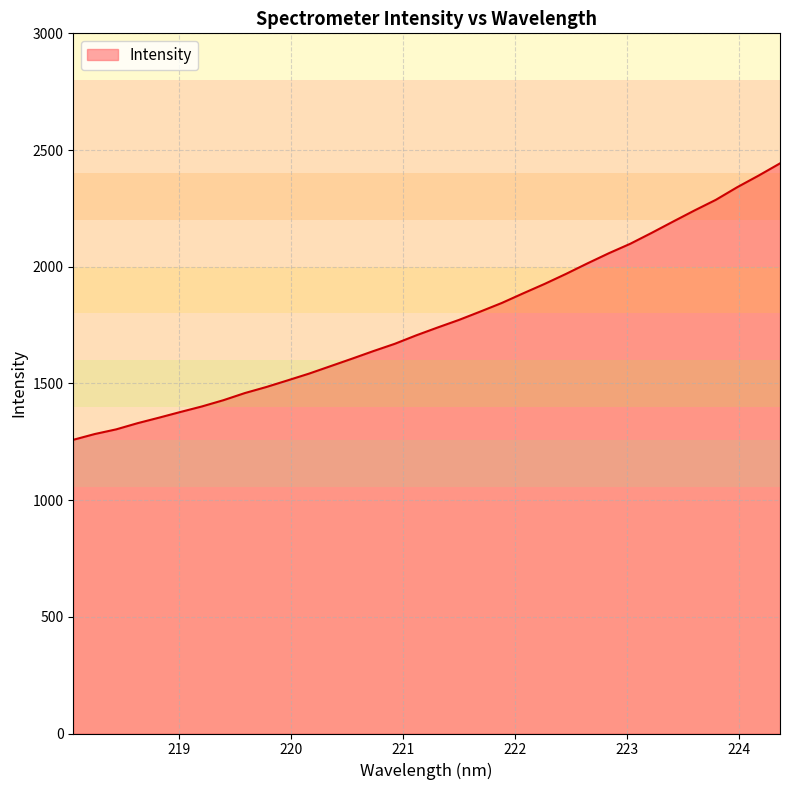

What is the maximum value shown in the chart?

2442.8